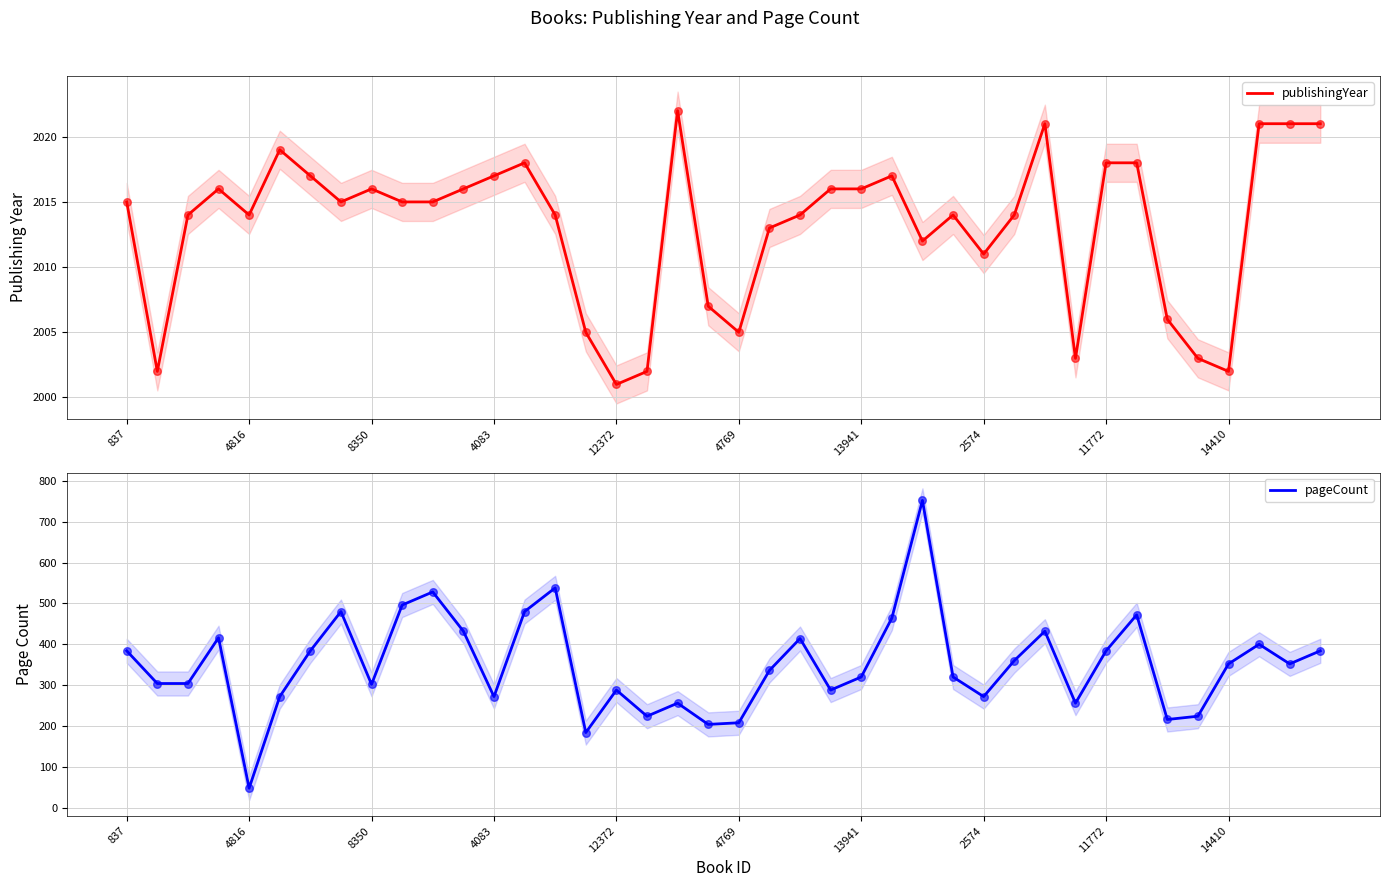

The publishingYear series shows 3033 at 2574. True or false?

False